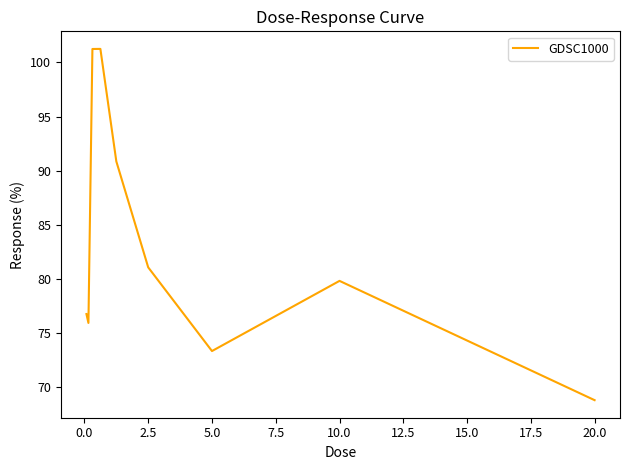

What is the smallest value displayed?

68.8